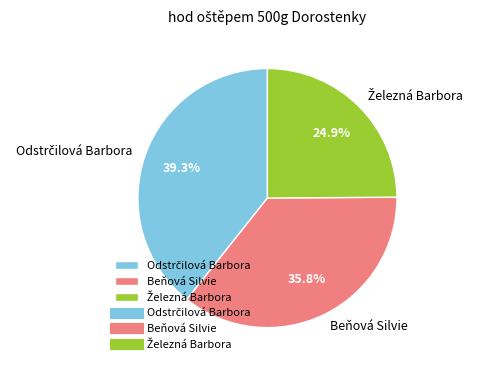

How much of the chart is everything except Beňová Silvie?

64.2%